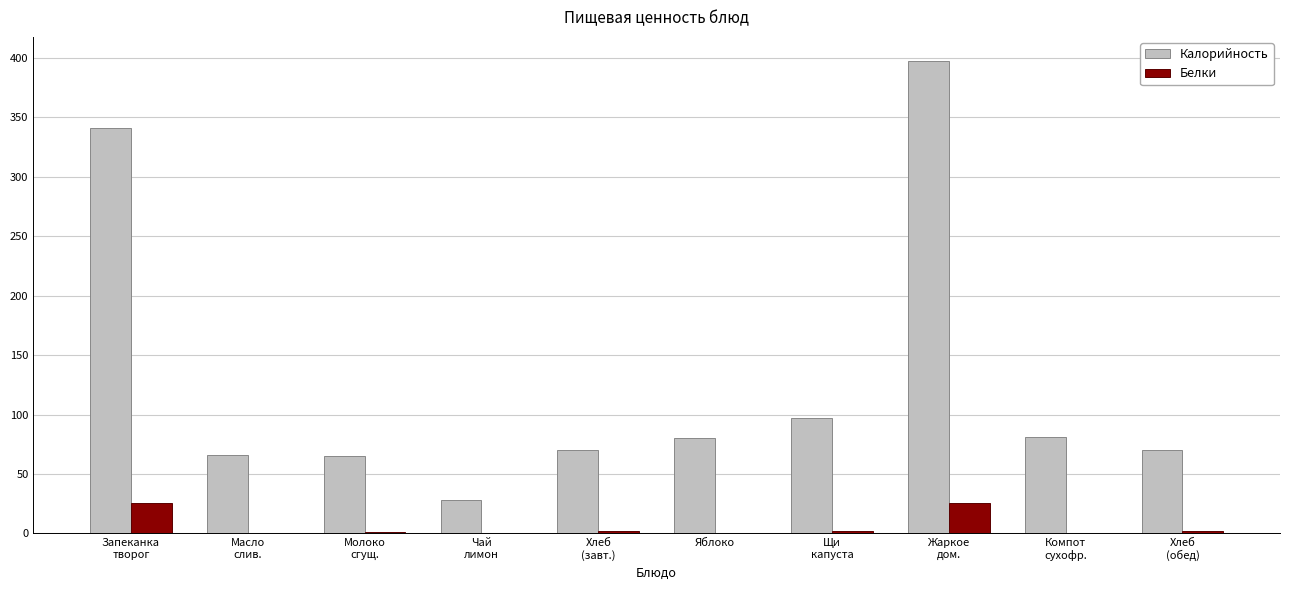

What is the maximum value for Калорийность?

397.5